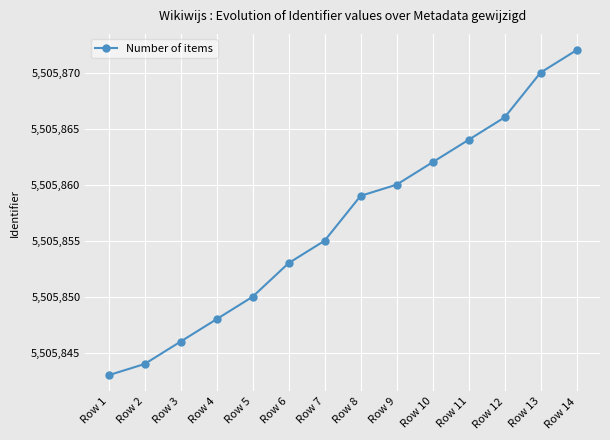

Reading left to right, extract all data points from this chart.

Row 1=5505843	Row 2=5505844	Row 3=5505846	Row 4=5505848	Row 5=5505850	Row 6=5505853	Row 7=5505855	Row 8=5505859	Row 9=5505860	Row 10=5505862	Row 11=5505864	Row 12=5505866	Row 13=5505870	Row 14=5505872